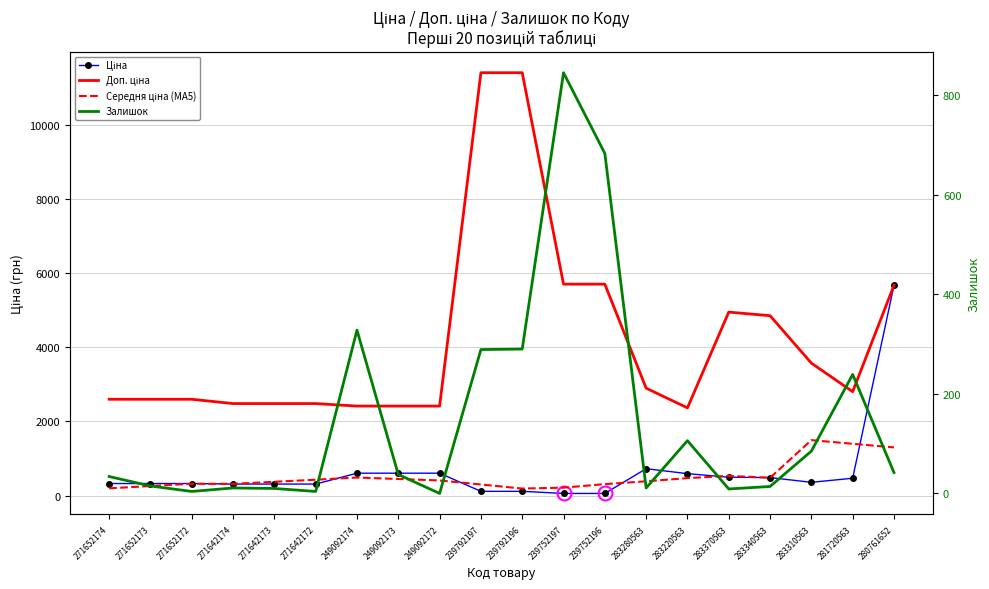

Is it true that Середня ціна (MA5) equals 368.3 at 281720563?

False